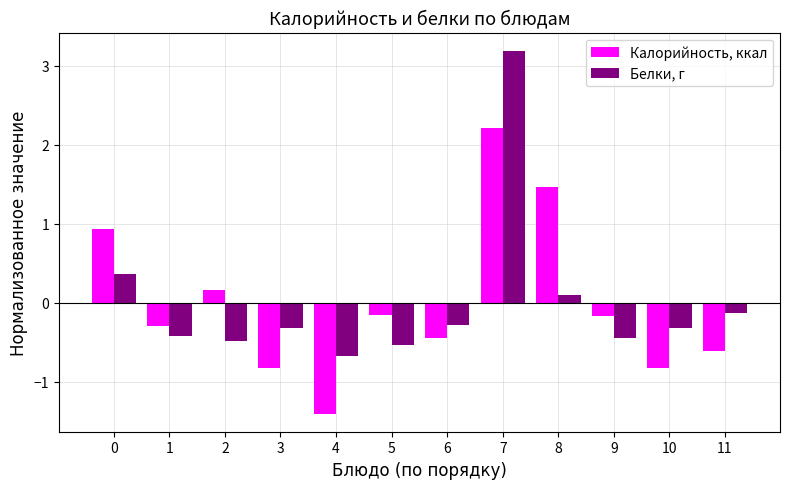

Which series changed the most between 8 and 10?

Калорийность, ккал